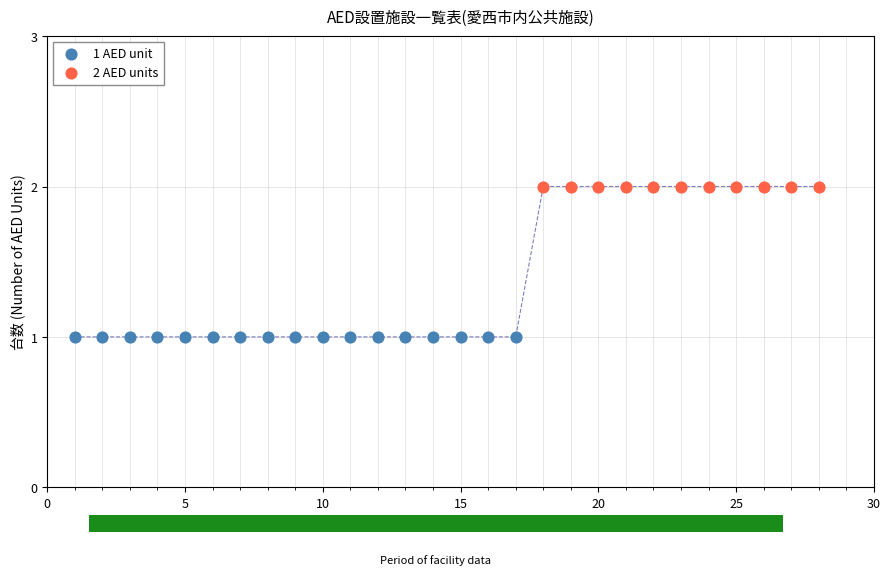

Which series contains the lowest Y value?

1 AED unit